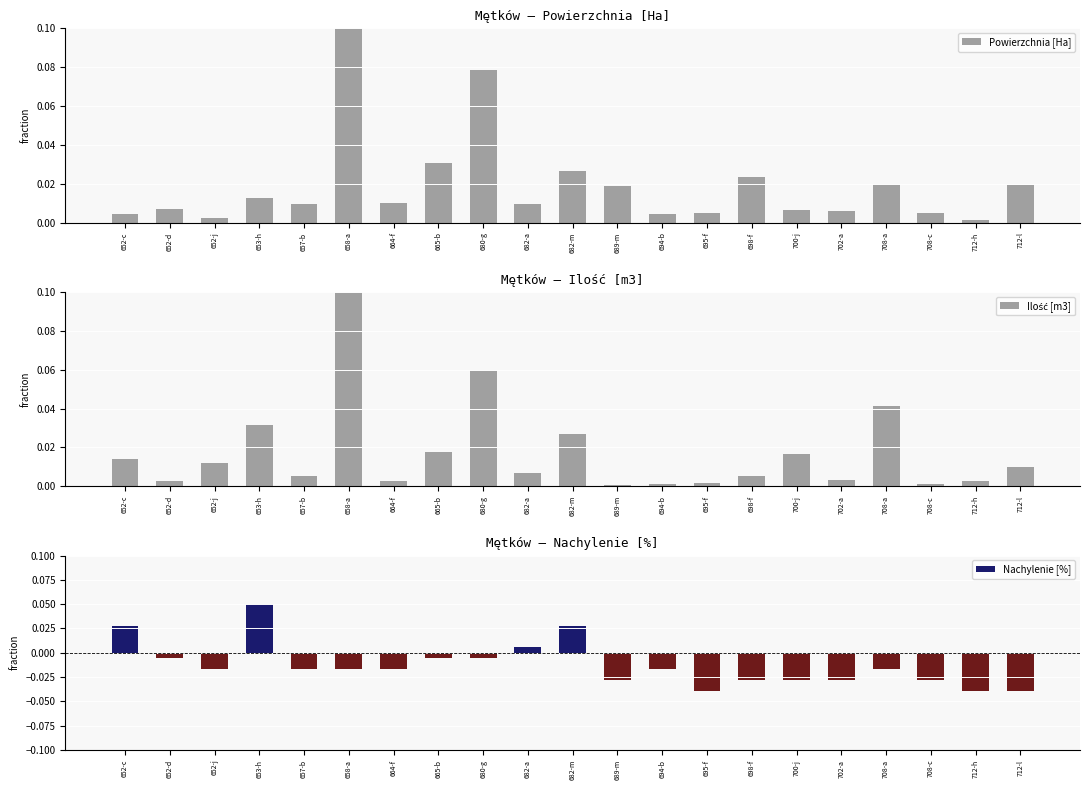

What is the spread (max minus min) of values at 712-l?

0.1